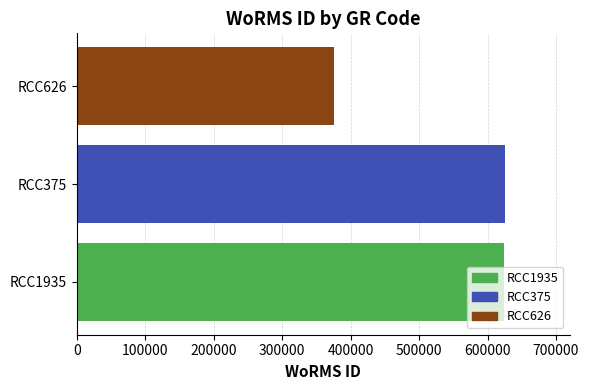

How many data points are less than 624507?

1